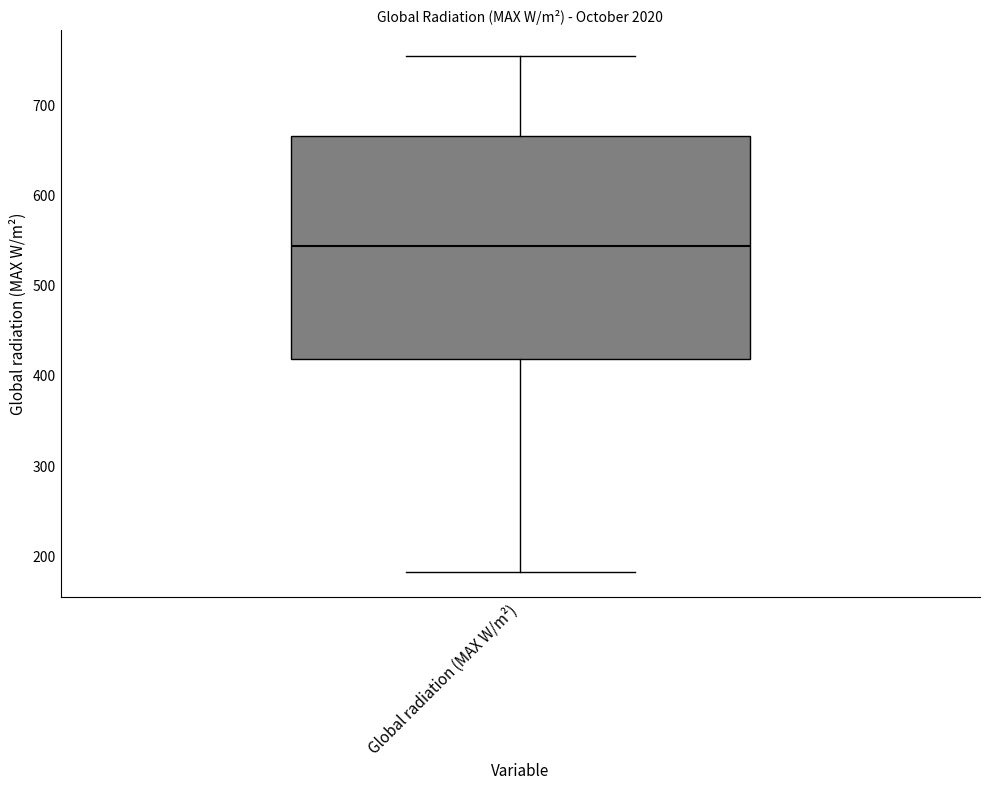

Where does the lower whisker of the box for Global radiation (MAX W/m²) end on the y-axis? The values are not printed on the chart, so give them approximately, as read against the axis.

180